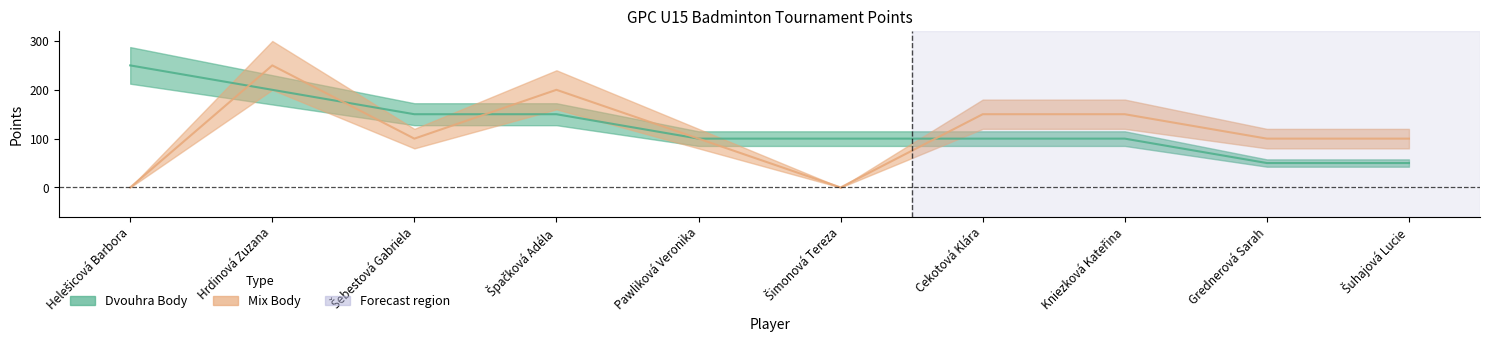

Between which two adjacent categories do Mix Body and Dvouhra Body first intersect?

Helešicová Barbora and Hrdinová Zuzana